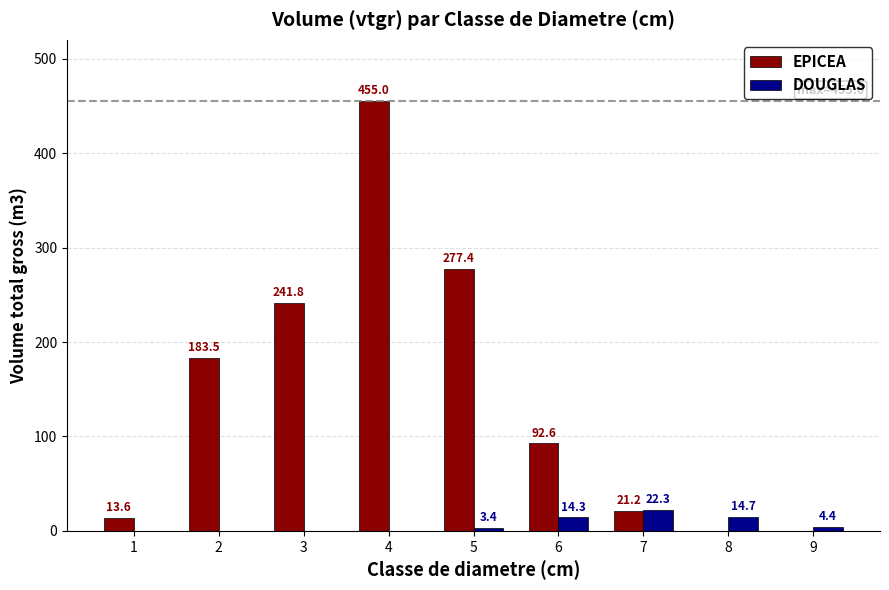

What is the maximum value for EPICEA?

455.0